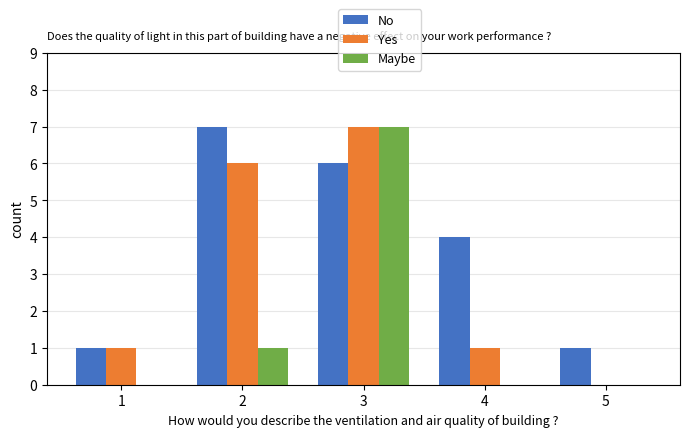

Reading left to right, list all the values displayed in this chart.

No: 1	7	6	4	1
Yes: 1	6	7	1	0
Maybe: 0	1	7	0	0